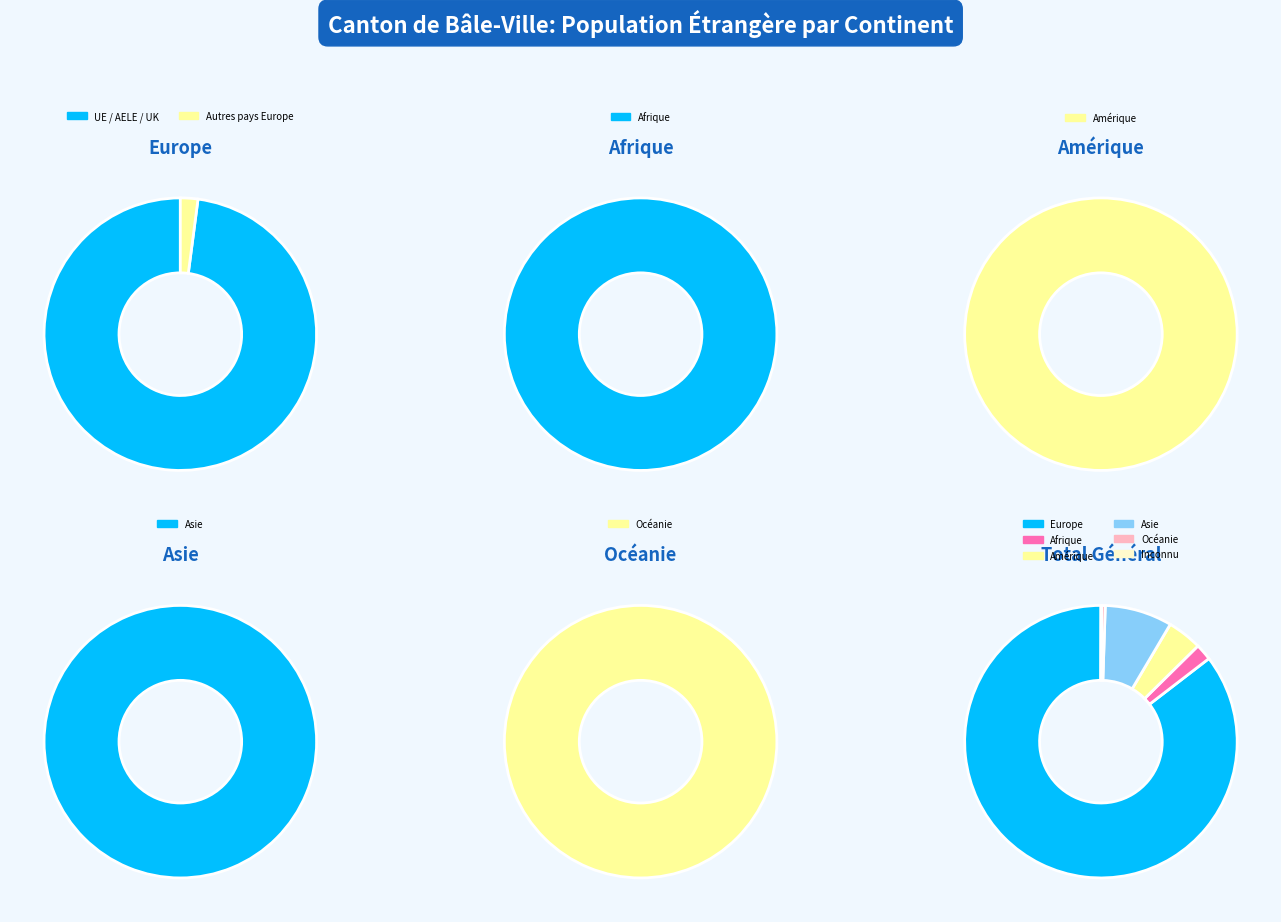

Does Europe account for over 50% of the chart?

Yes